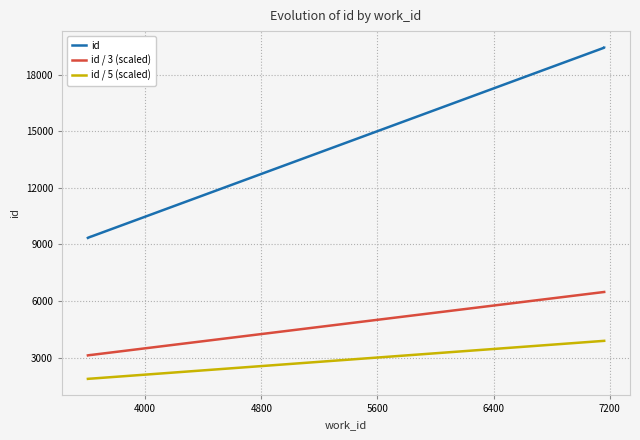

What is the value of the id point at the 6th from the left?

19438